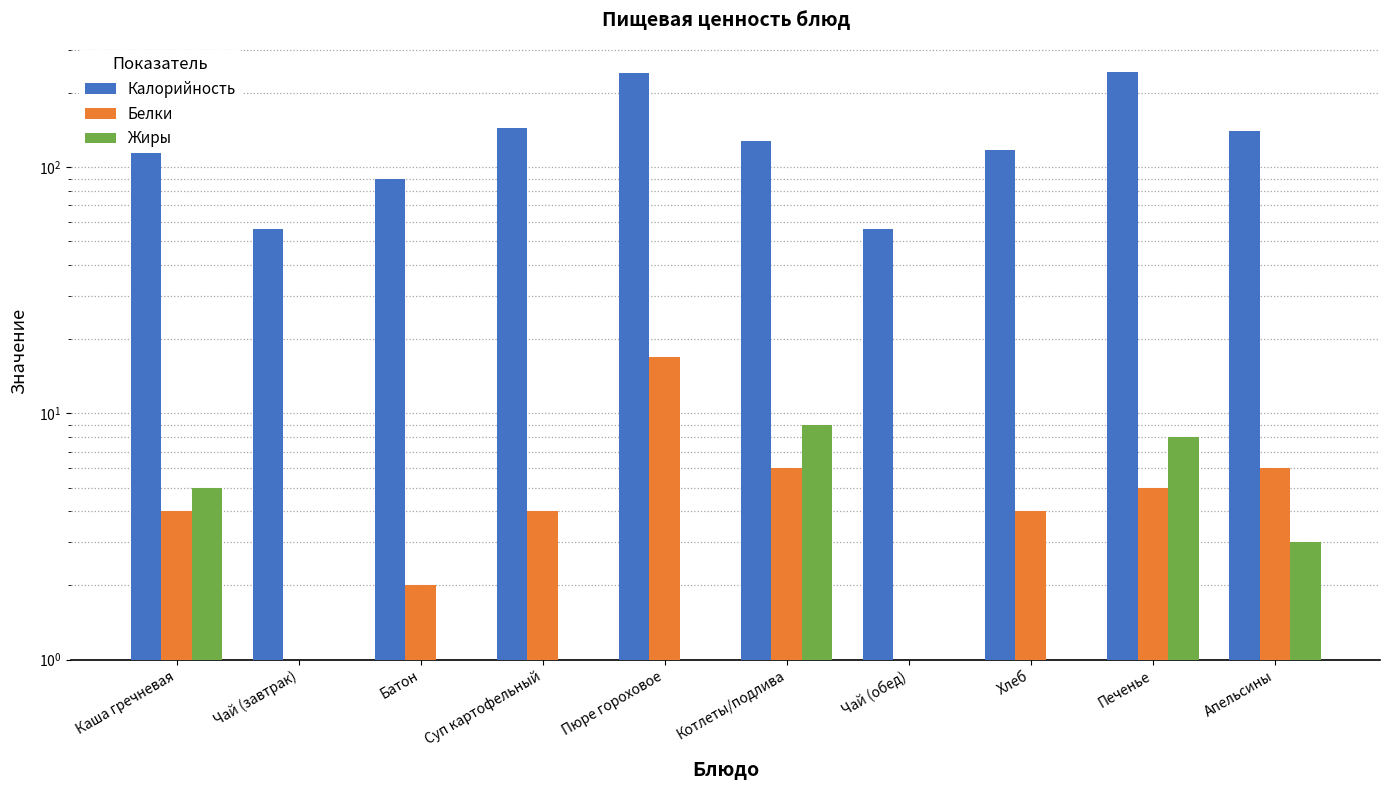

What is the label of the 5th bar from the left?

Пюре гороховое